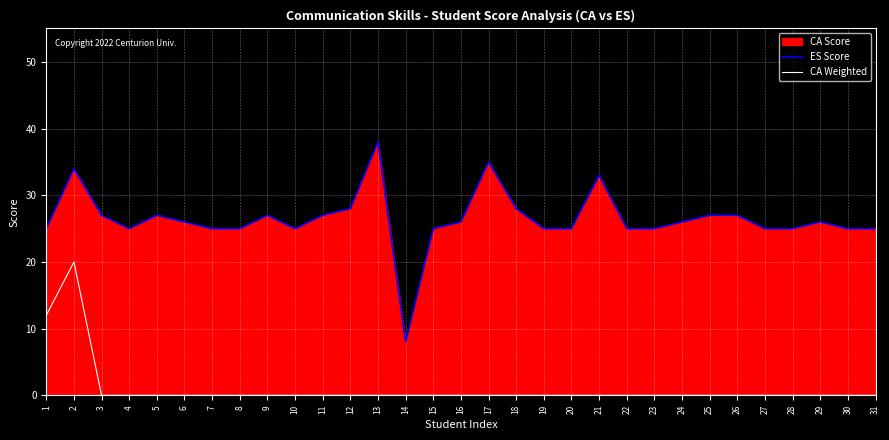

How many data points in ES Score are above 26?

12